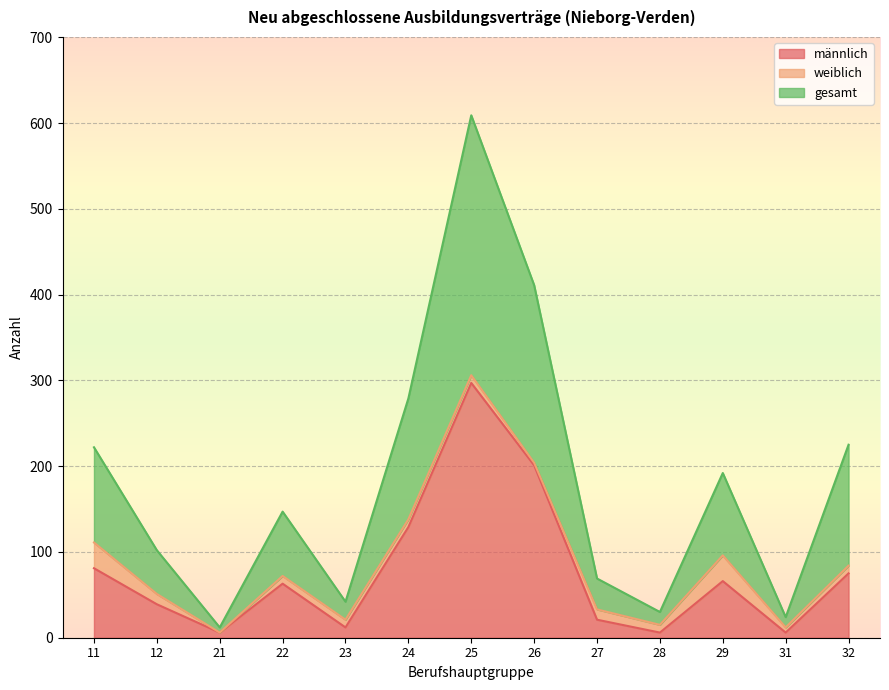

The männlich series shows 17 at 32. True or false?

False